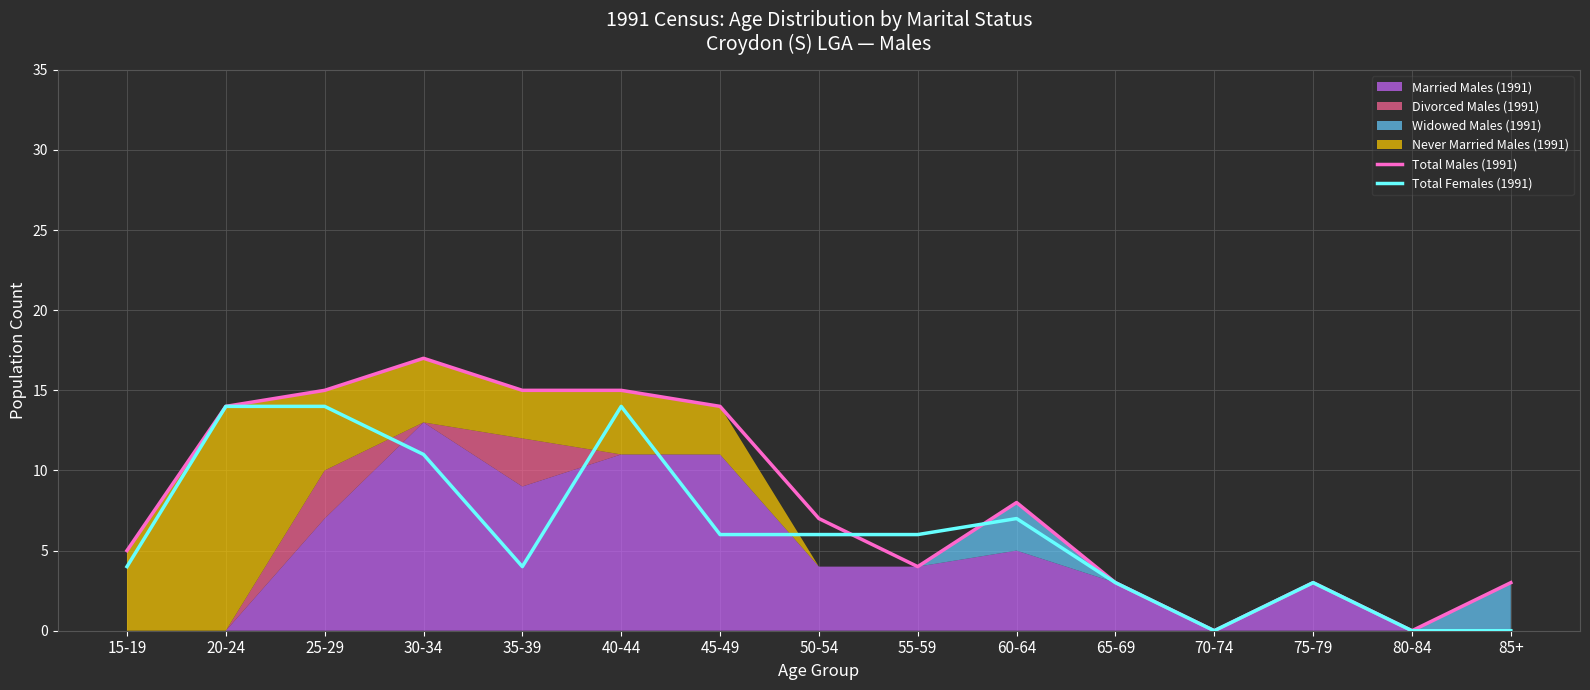

Reading left to right, transcribe all the data shown in this chart.

Total Males (1991): 15-19=5	20-24=14	25-29=15	30-34=17	35-39=15	40-44=15	45-49=14	50-54=7	55-59=4	60-64=8	65-69=3	70-74=0	75-79=3	80-84=0	85+=3
Total Females (1991): 15-19=4	20-24=14	25-29=14	30-34=11	35-39=4	40-44=14	45-49=6	50-54=6	55-59=6	60-64=7	65-69=3	70-74=0	75-79=3	80-84=0	85+=0